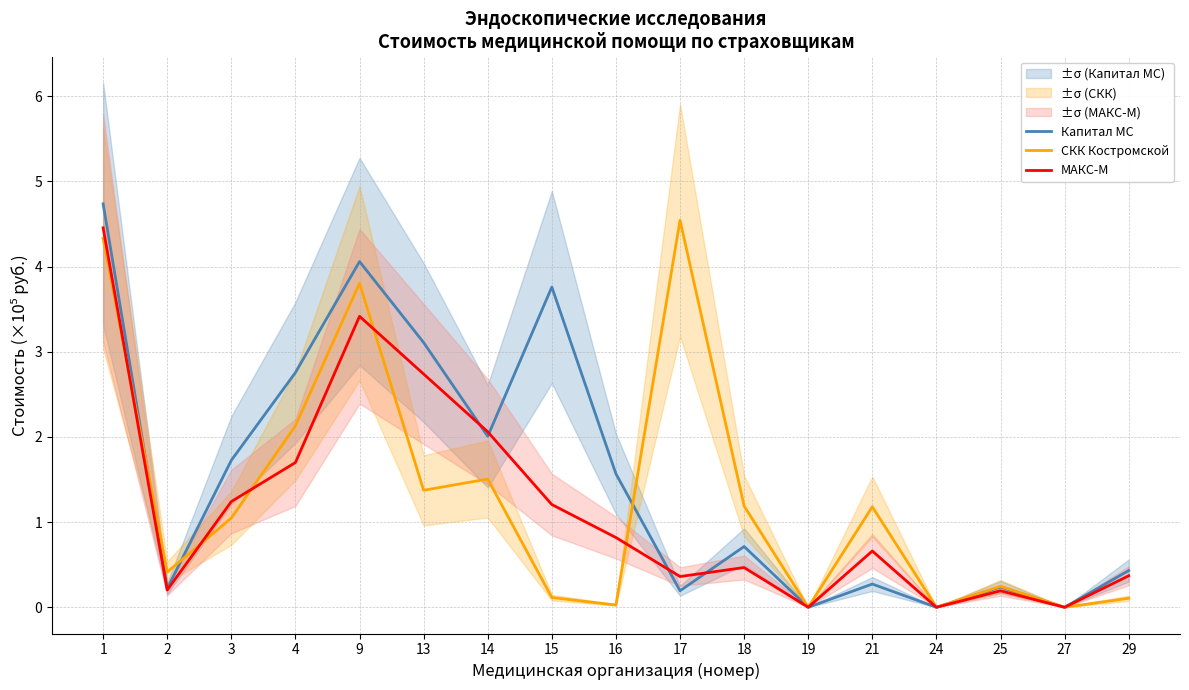

How many intersections are there between СКК Костромской and Капитал МС?

3